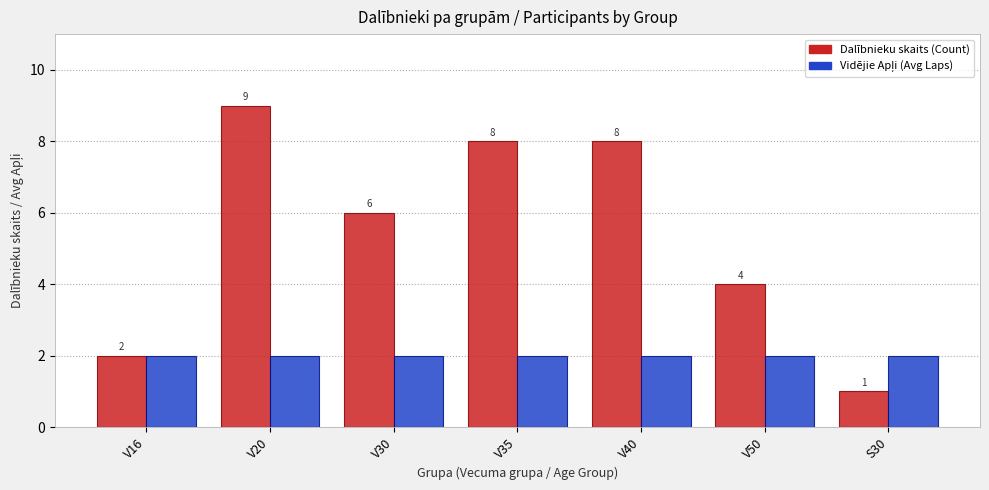

Does the chart contain stacked bars?

No